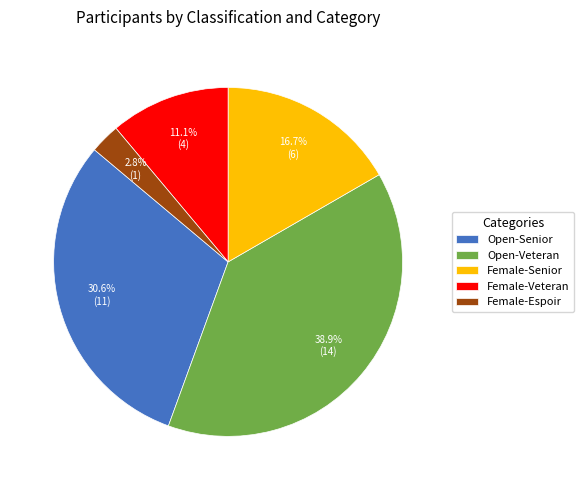

Is Female-Espoir the majority of the pie?

No